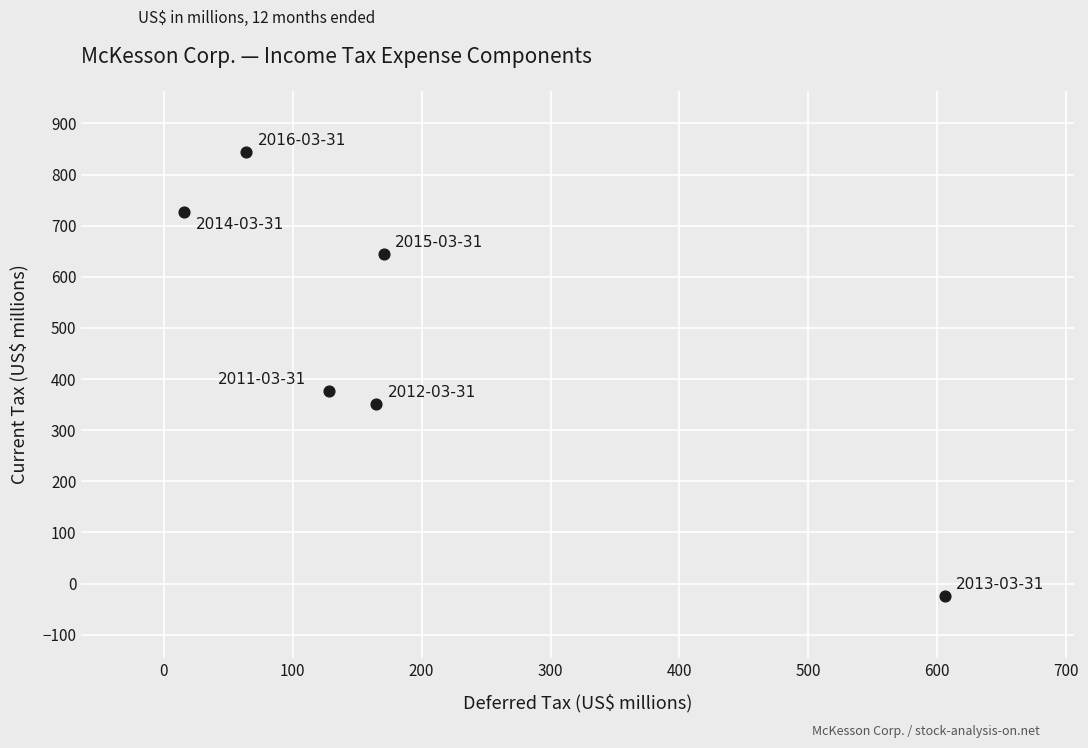

What Y value in the scatter plot is closest to 409?

377